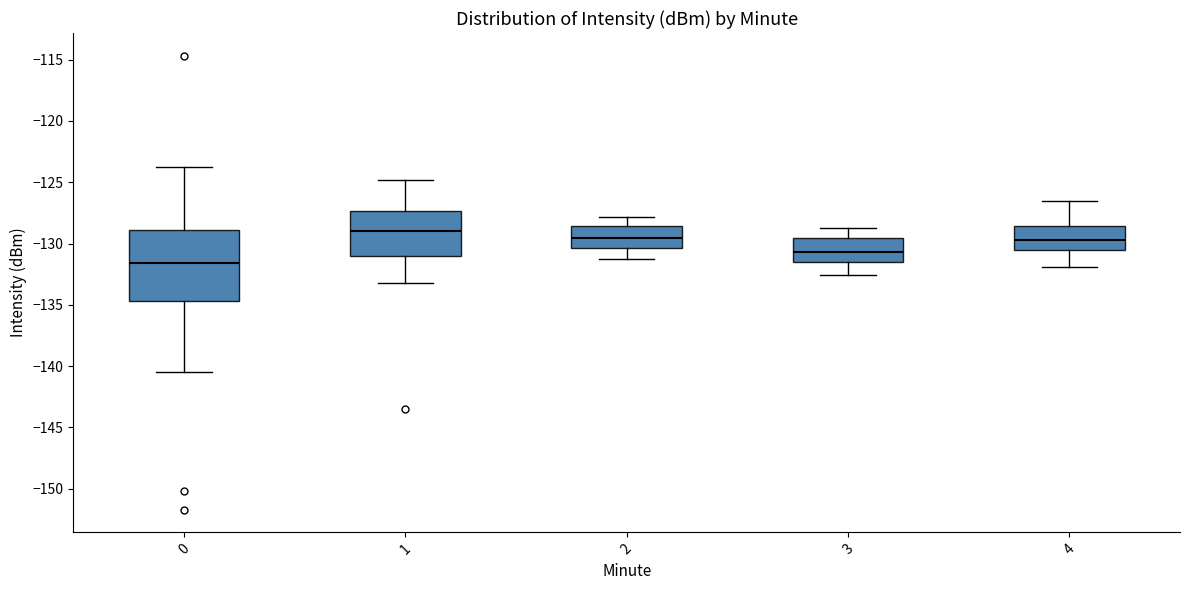

Which box has the highest median line?

1